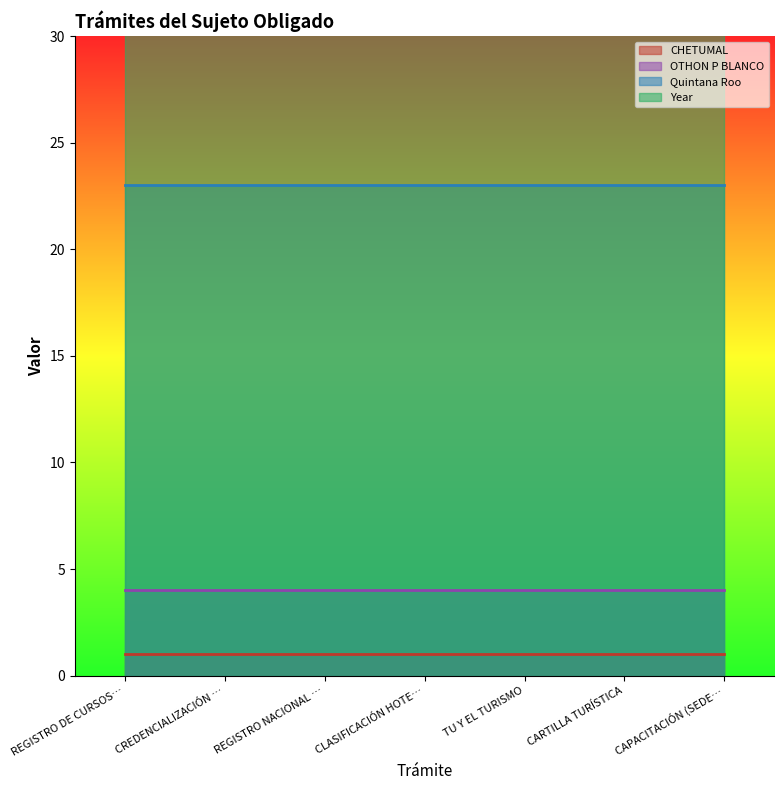

What is the sum of the Year values at CREDENCIALIZACIÓN DE GUÍAS DE TURISTAS and CLASIFICACIÓN HOTELERA?

4034